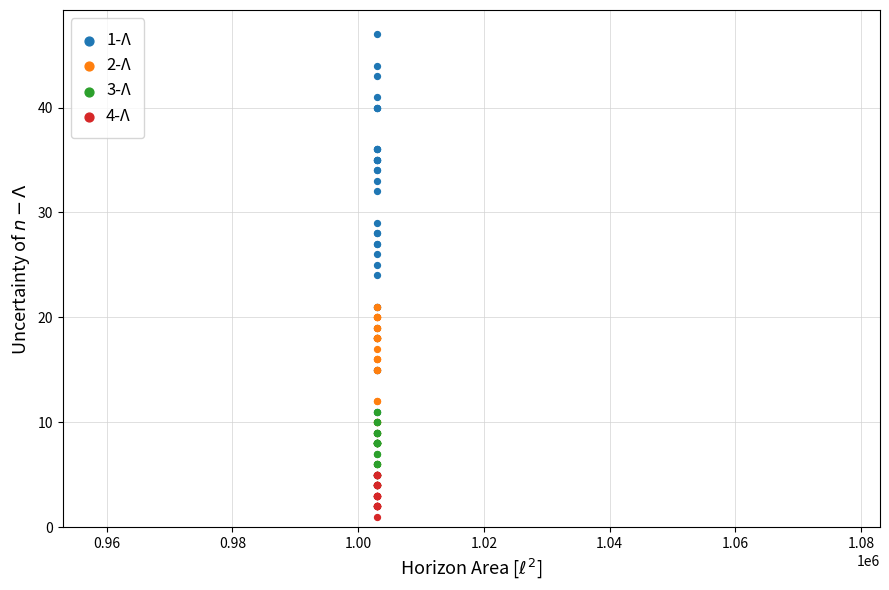

Which series reaches the minimum Y coordinate?

4-Λ